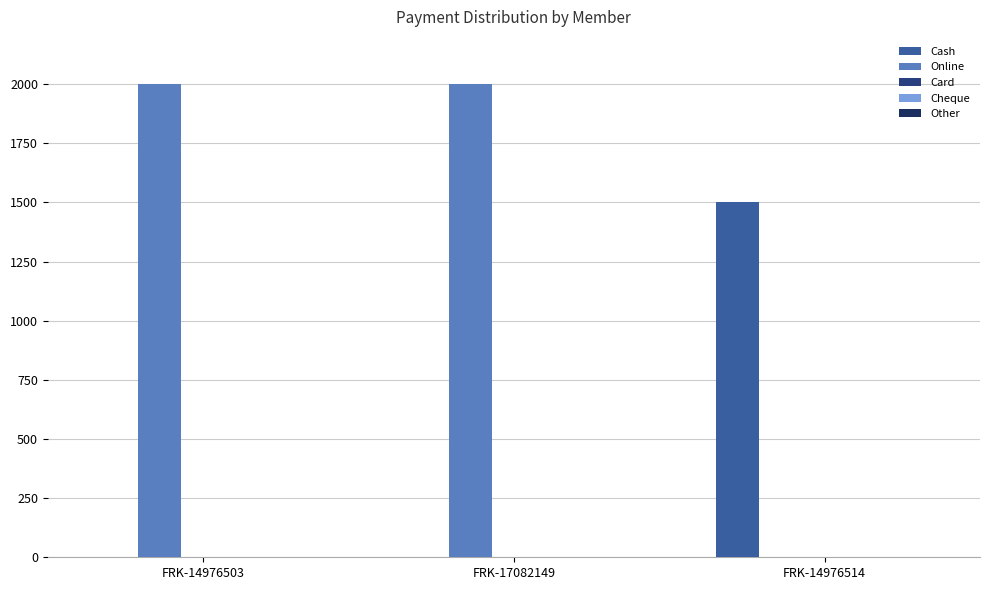

True or false: Online has a value of 763 at FRK-17082149.

False